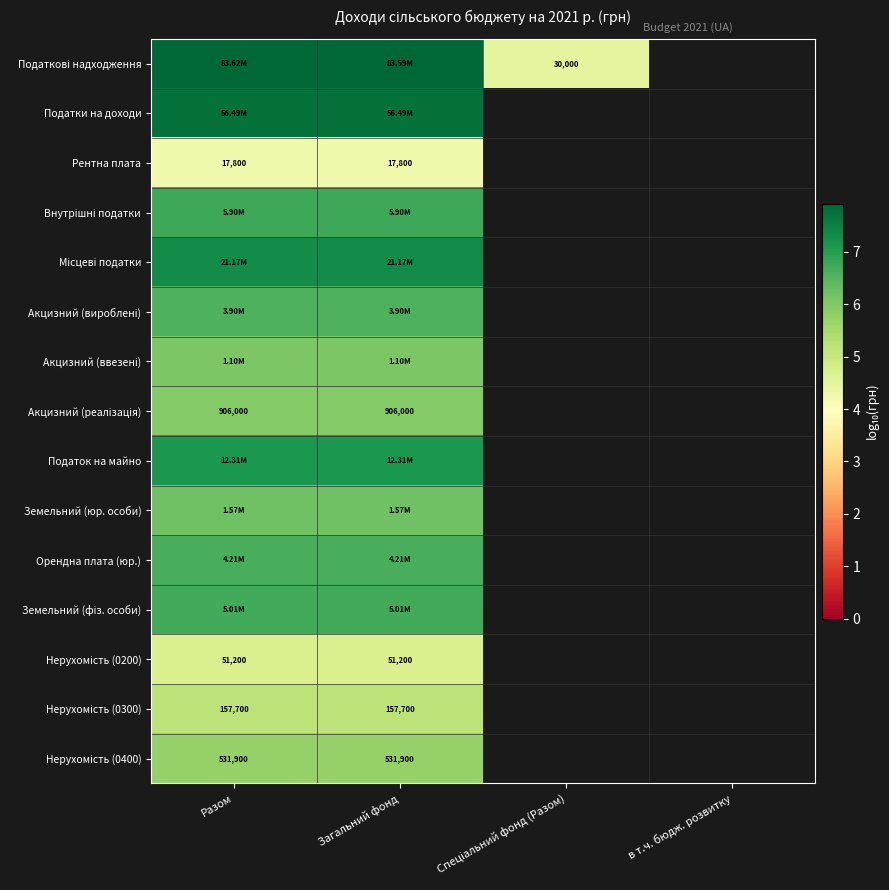

How many series are shown in this chart?

15